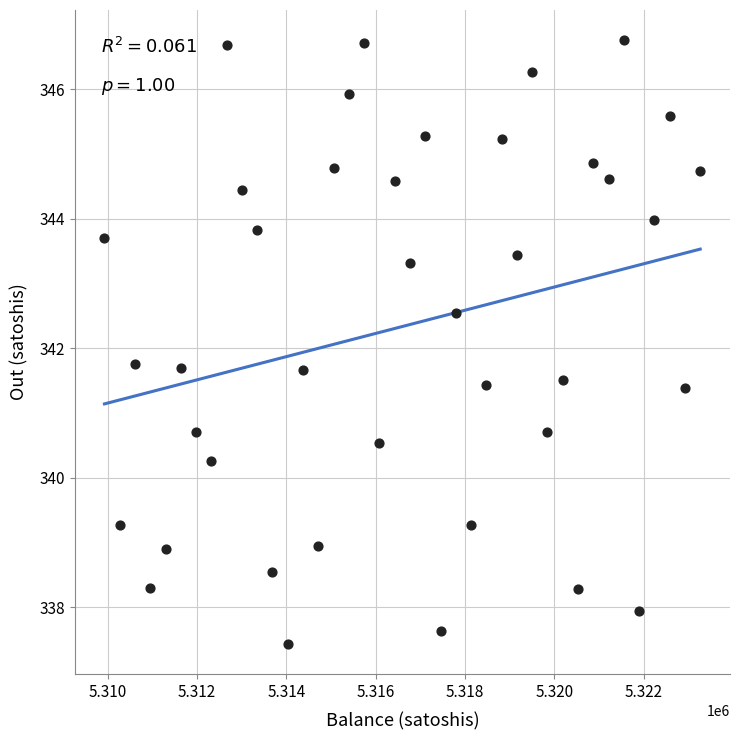

What is the range of X values (max minus min)?

13338.0